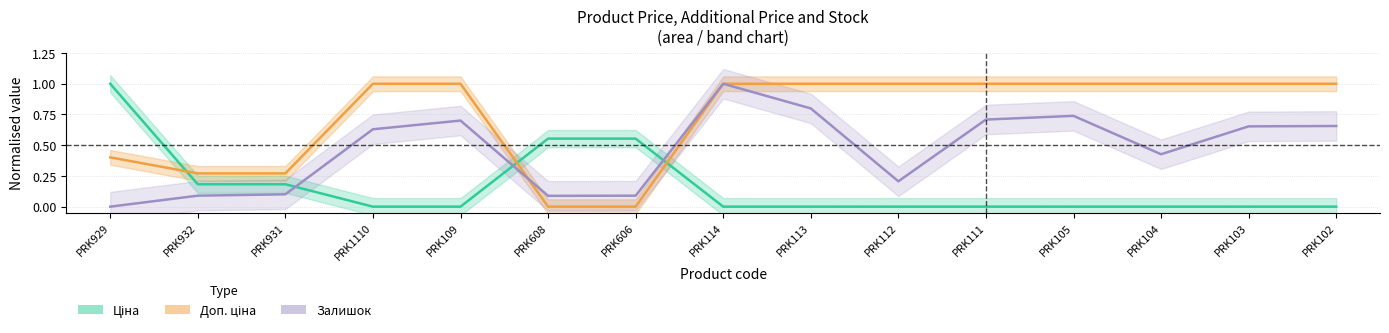

How many positive values does the Ціна series have?

5